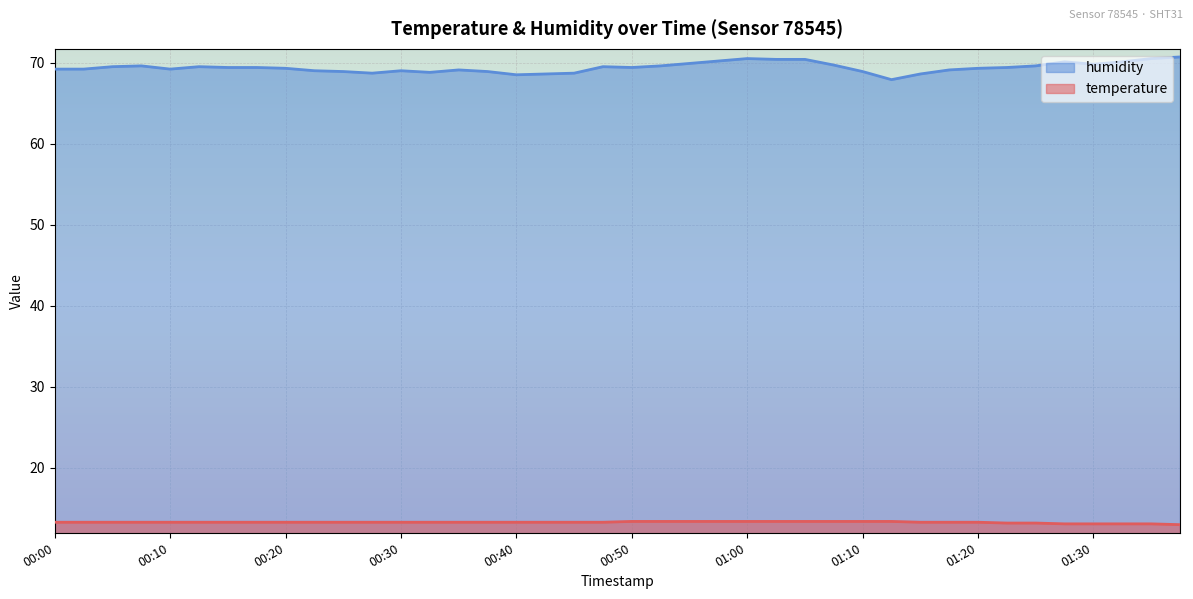

Which series has the largest total across all categories?

humidity